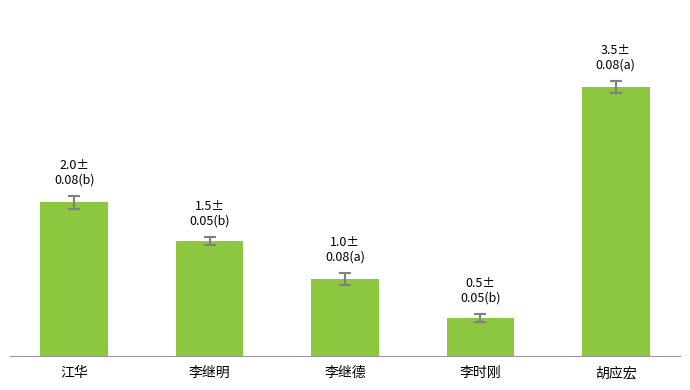

True or false: the data shows 1.5 at 李继明.

True